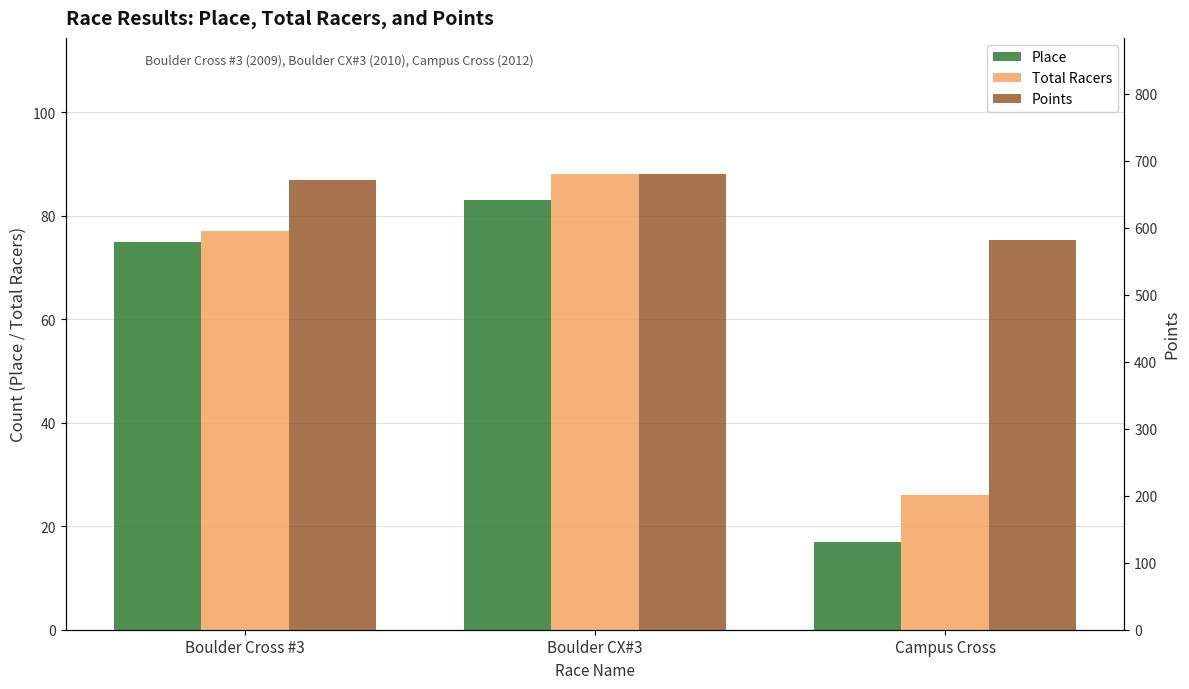

How many values in the Points series are below 671?

1